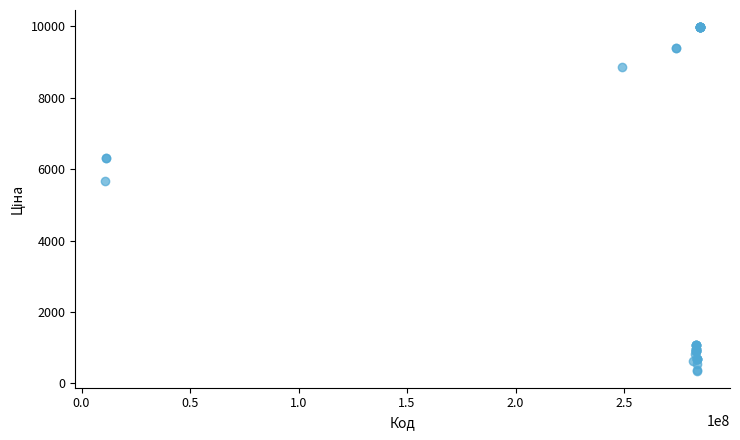

What Y value in the scatter plot is closest to 5167?

5673.8